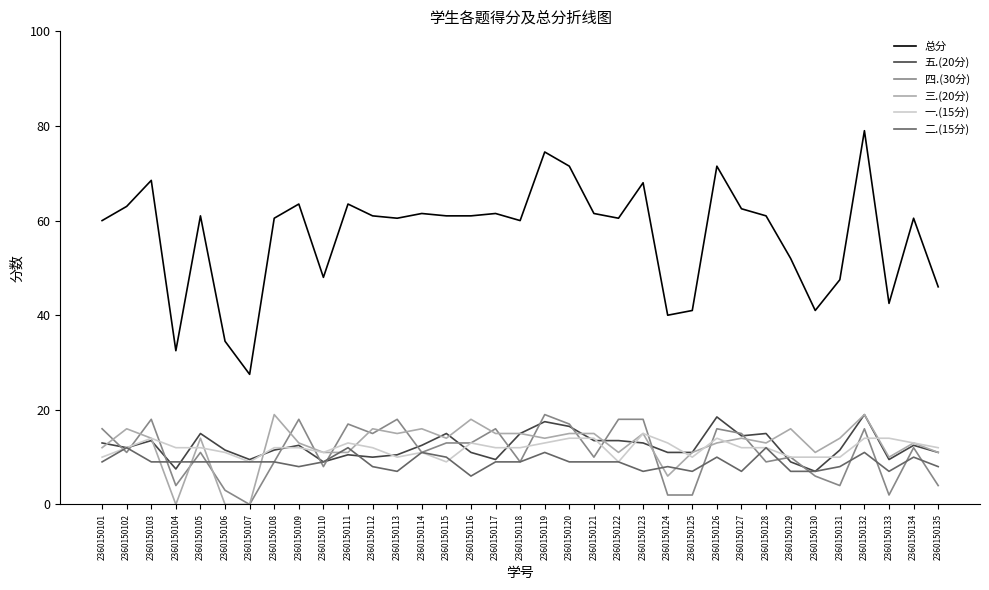

What is the maximum value for 一.(15分)?

15.0